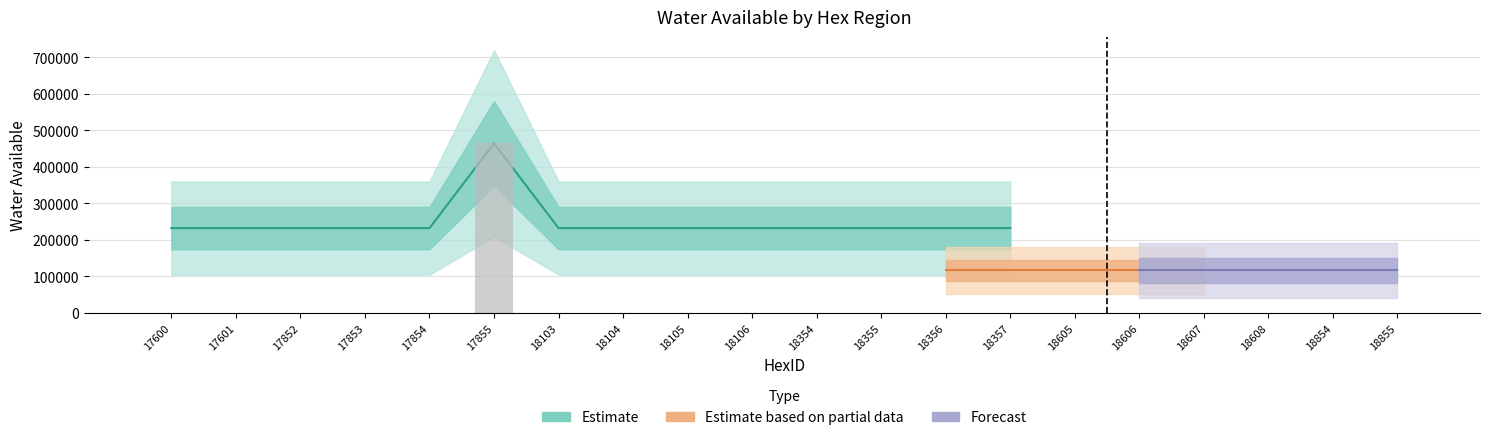

The chart shows a value of 464562.1 at 17855. True or false?

True